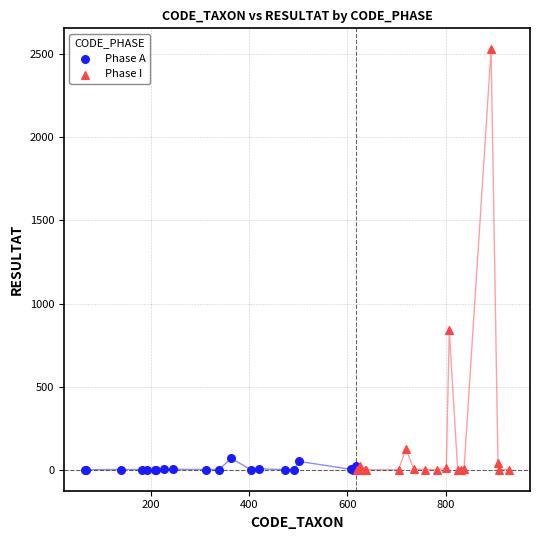

Which series reaches the maximum Y coordinate?

Phase I